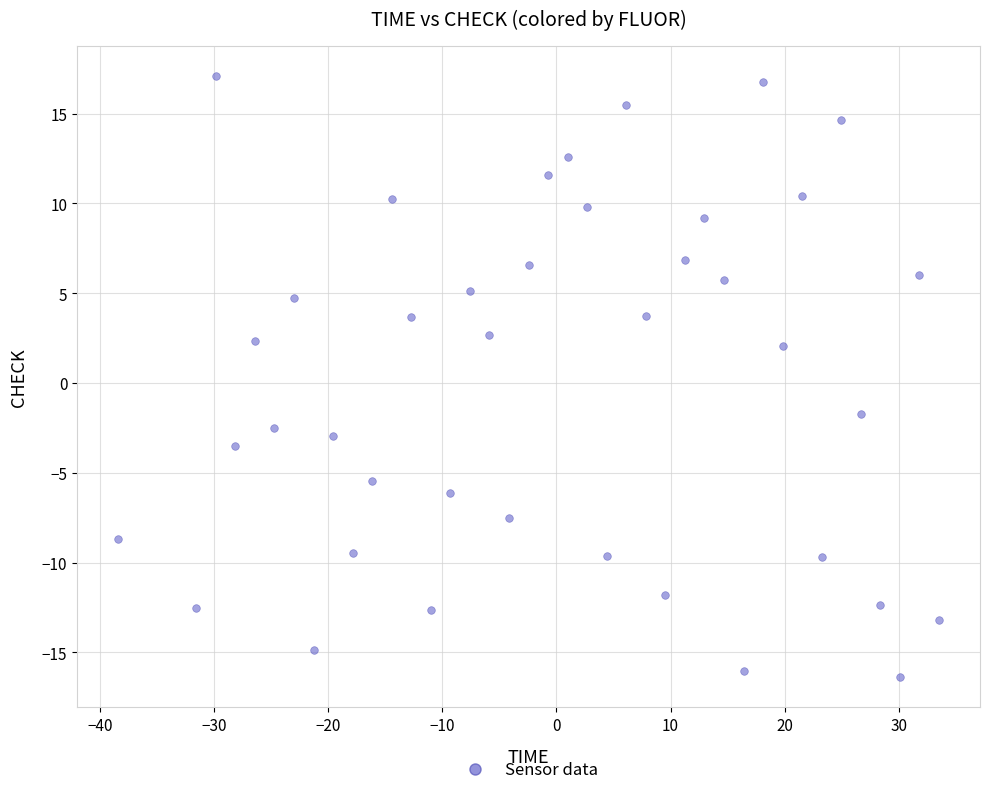

What is the range of Y values (max minus min)?

33.5